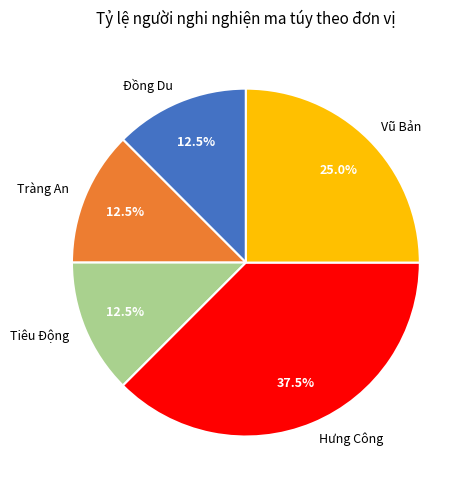

Does any single category account for the majority?

No